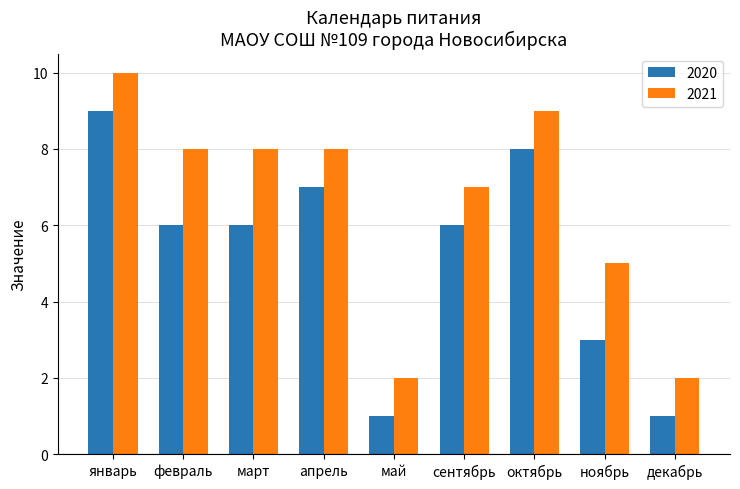

The value of 2021 at март is 8. True or false?

True